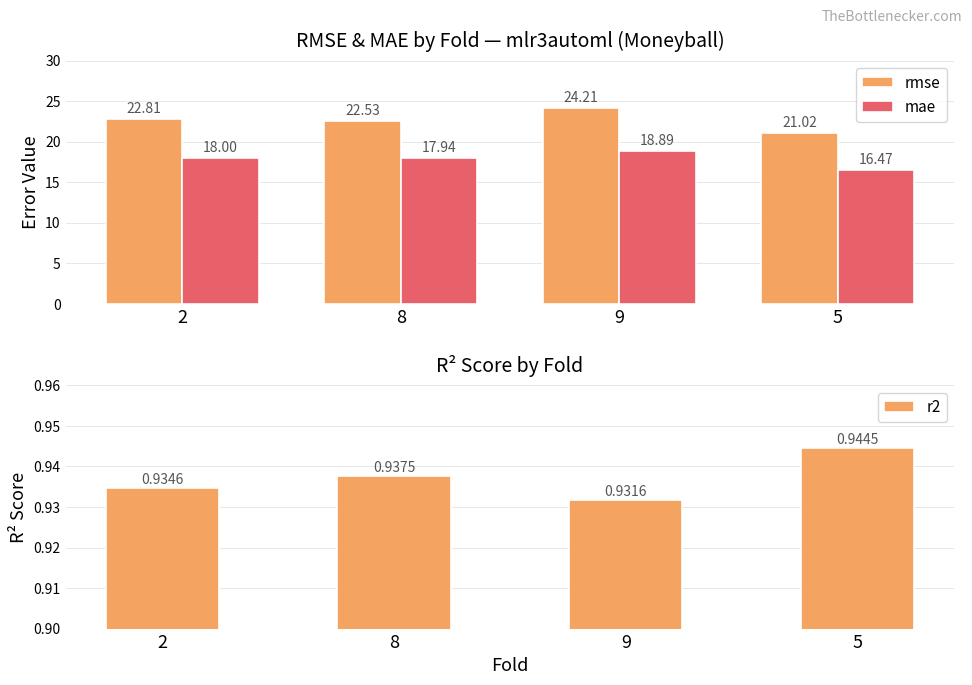

Between 2 and 8, which series saw the biggest shift?

rmse